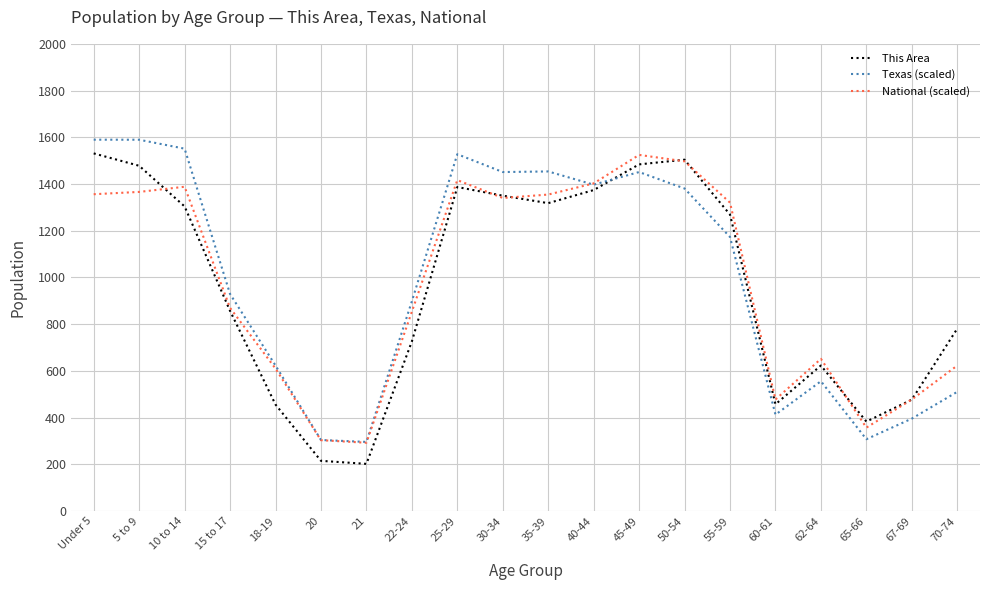

Which series has the largest range (max minus min)?

This Area